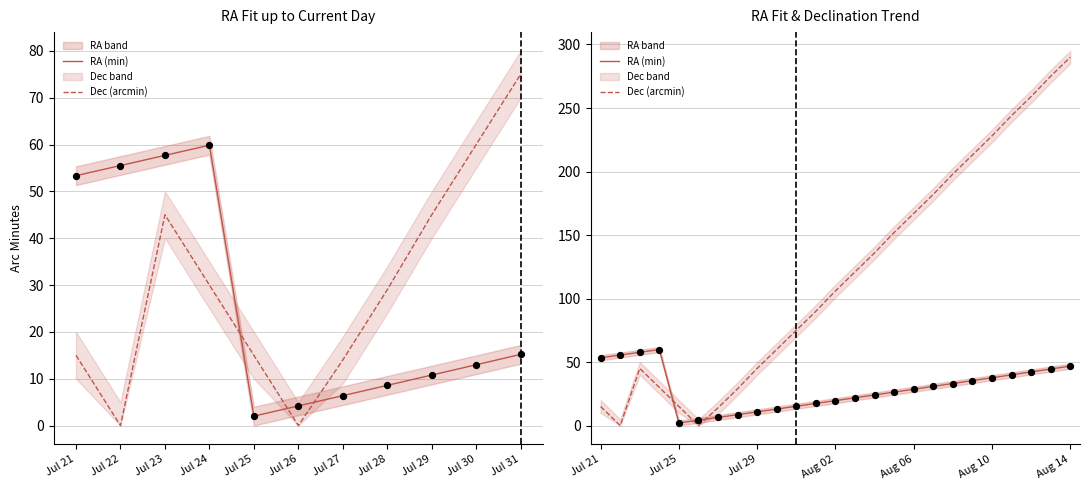

What are all the series names shown in the legend?

RA (min), Dec (arcmin)